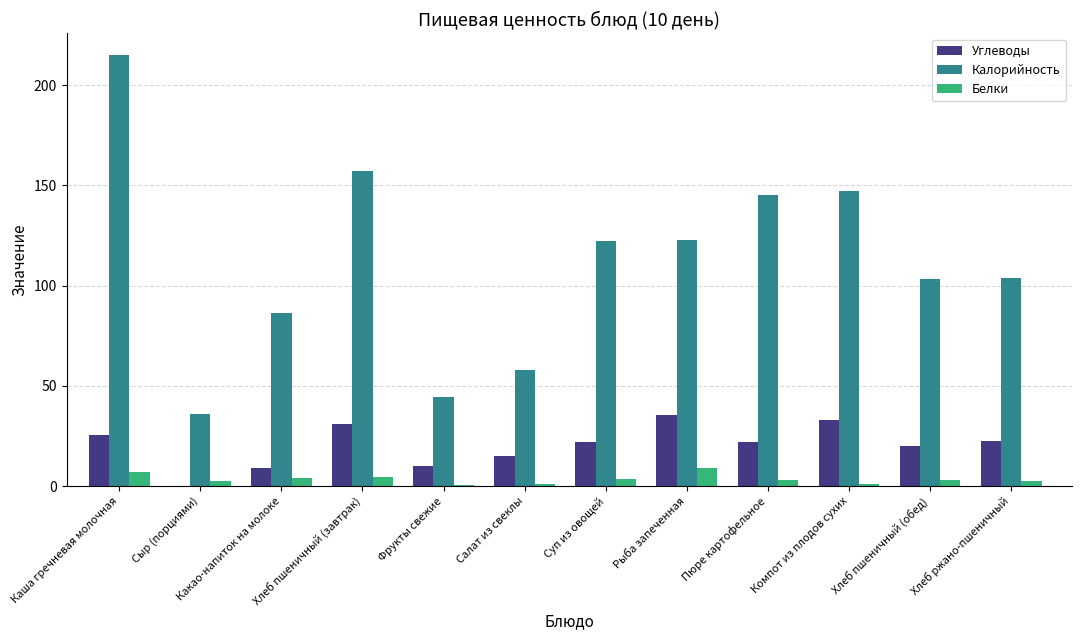

At which label does Белки reach its peak?

Рыба запеченная